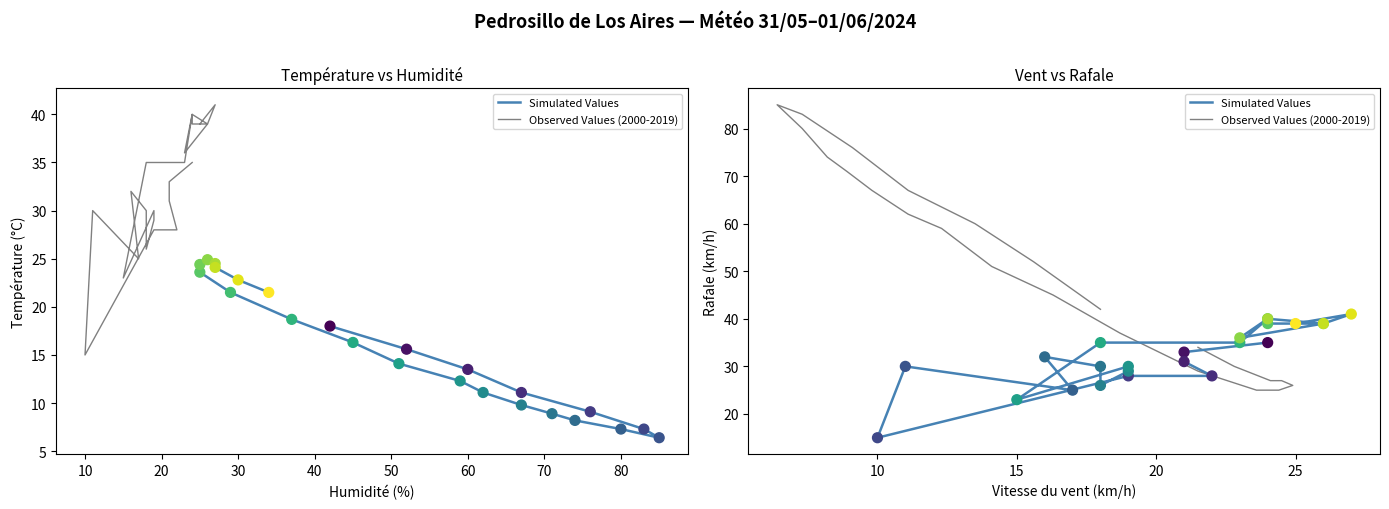

Which series has the largest total across all categories?

Observed Values (2000-2019)